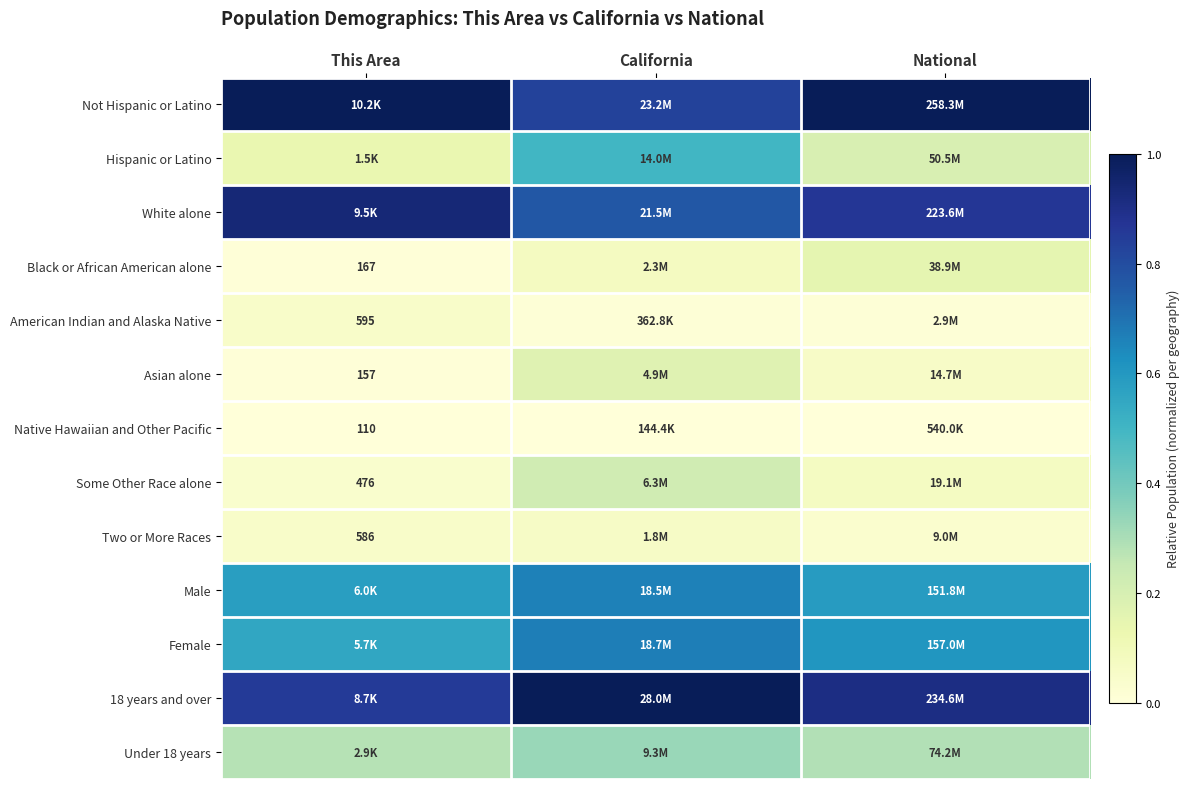

Where is Female nearest to the value 0?

This Area